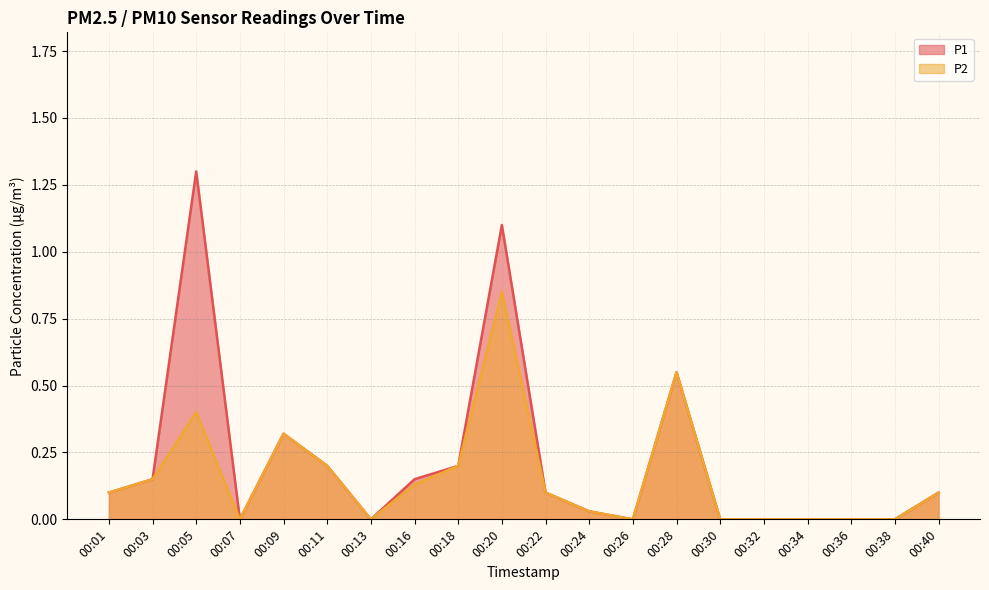

Reading right to left, transcribe all the data shown in this chart.

P1: 00:40=0.1	00:38=0.0	00:36=0.0	00:34=0.0	00:32=0.0	00:30=0.0	00:28=0.6	00:26=0.0	00:24=0.0	00:22=0.1	00:20=1.1	00:18=0.2	00:16=0.1	00:13=0.0	00:11=0.2	00:09=0.3	00:07=0.0	00:05=1.3	00:03=0.1	00:01=0.1
P2: 00:40=0.1	00:38=0.0	00:36=0.0	00:34=0.0	00:32=0.0	00:30=0.0	00:28=0.6	00:26=0.0	00:24=0.0	00:22=0.1	00:20=0.8	00:18=0.2	00:16=0.1	00:13=0.0	00:11=0.2	00:09=0.3	00:07=0.0	00:05=0.4	00:03=0.1	00:01=0.1